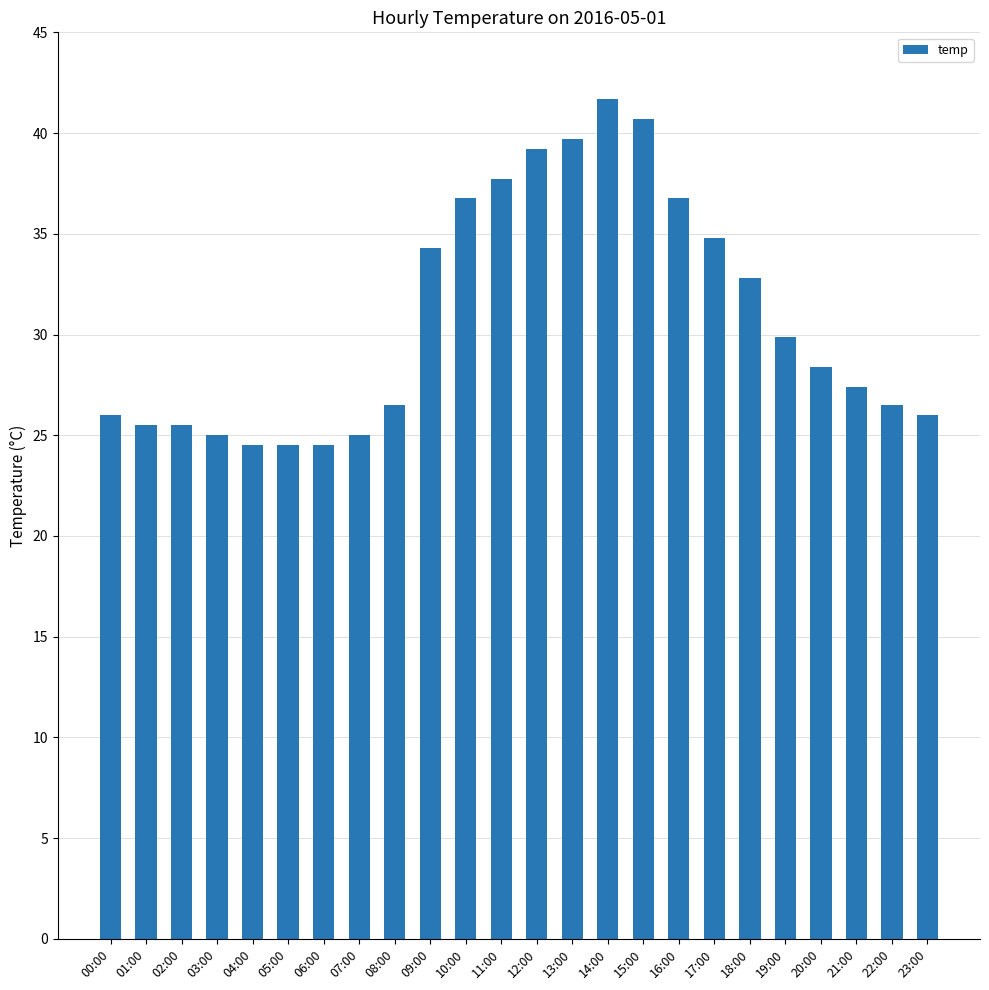

How many data points are less than 28?

12